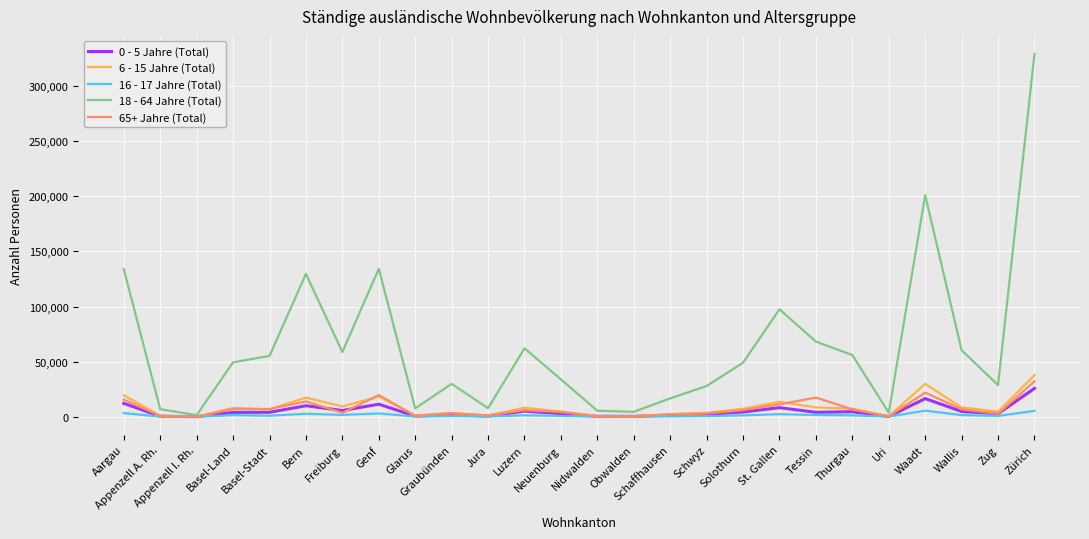

Is this an area chart (filled region under the line)?

No